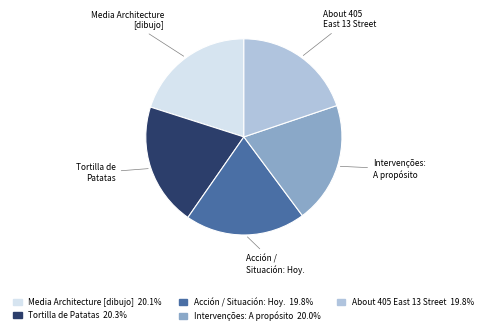

Does any single category account for the majority?

No